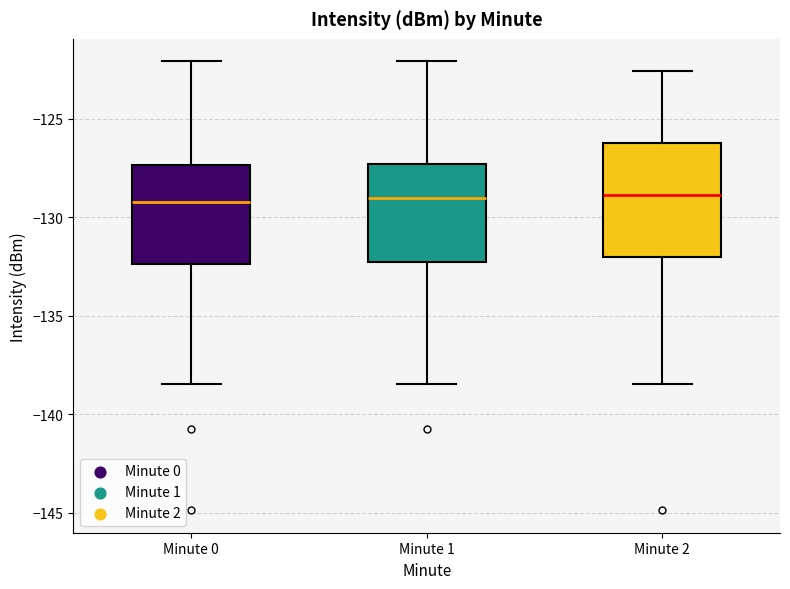

Where is the lower edge of the box for Minute 0 on the y-axis? The values are not printed on the chart, so give them approximately, as read against the axis.

-132.5